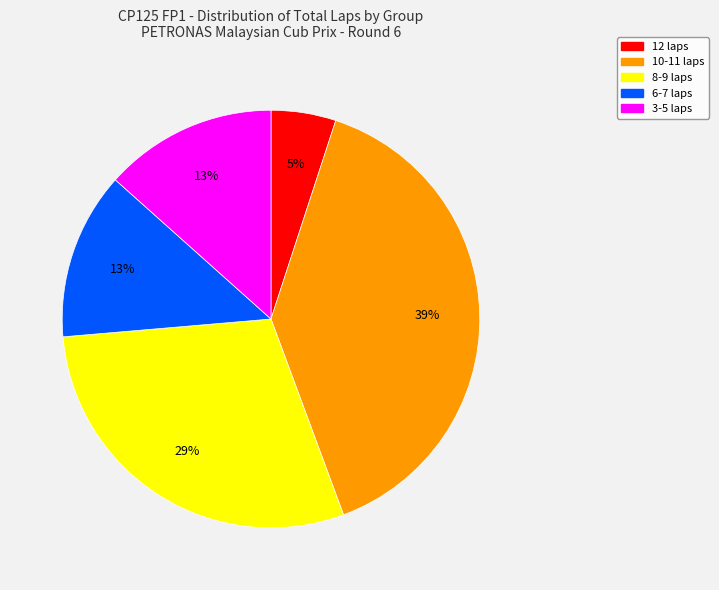

To the nearest percent, what is the average slice percentage?

20%